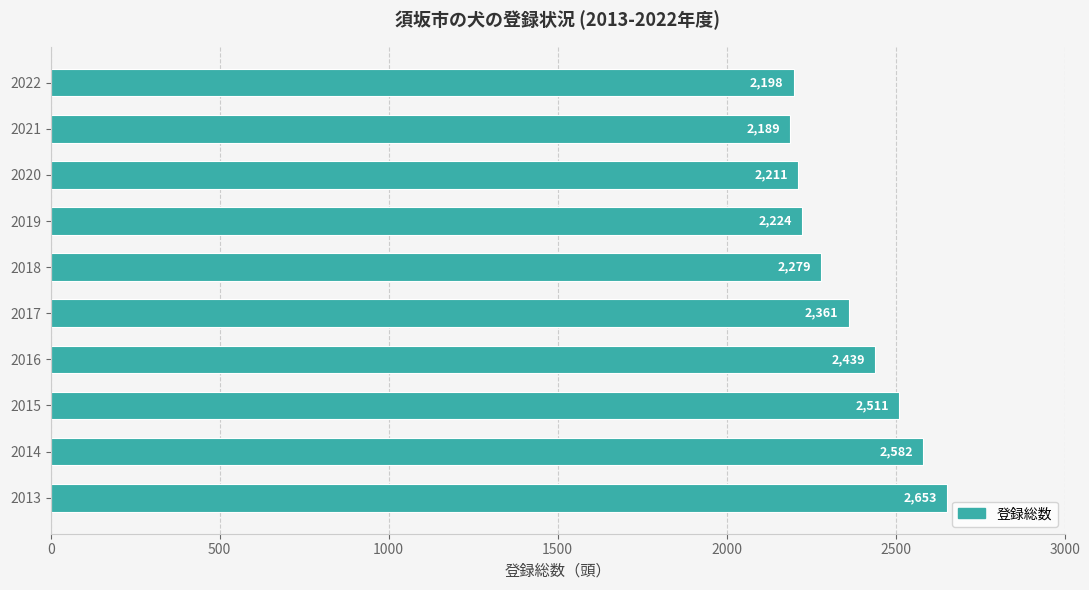

The chart shows a value of 2224 at 2019. True or false?

True